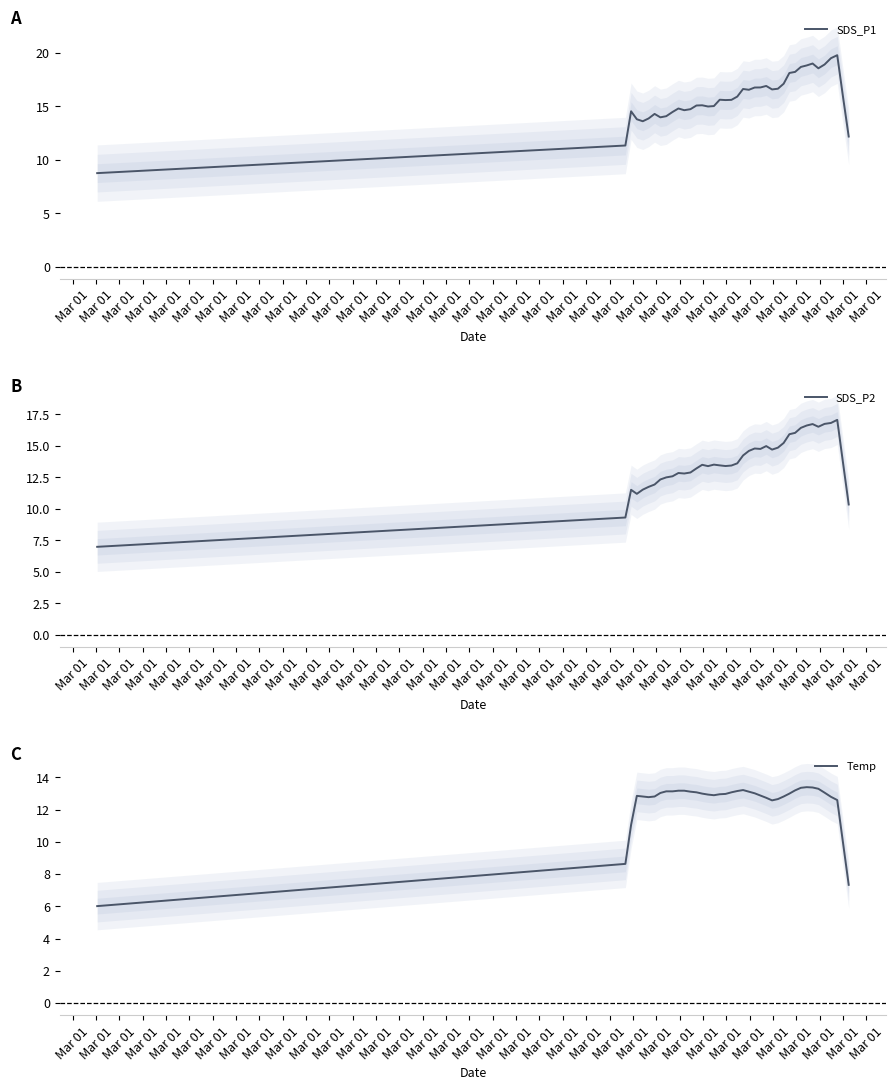

What is the smallest value displayed?

6.0